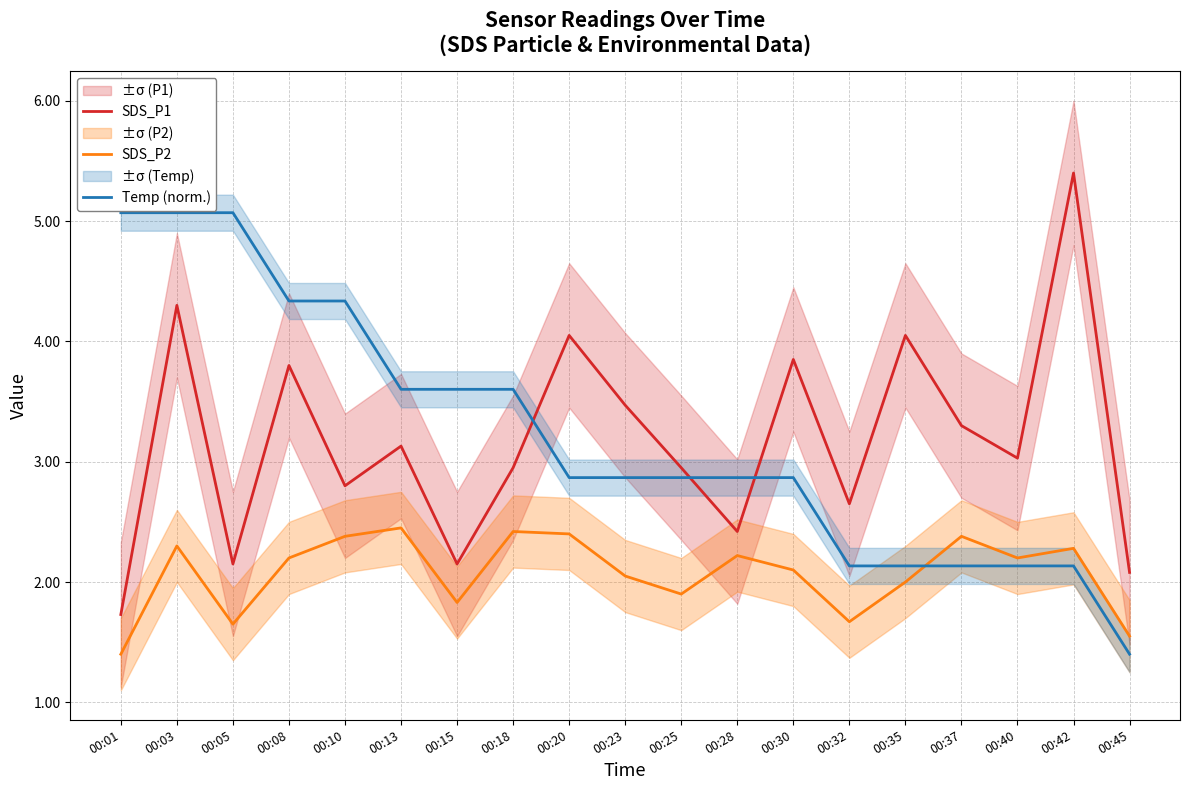

What is the difference between the Temp (norm.) values at 00:10 and 00:15?

0.7